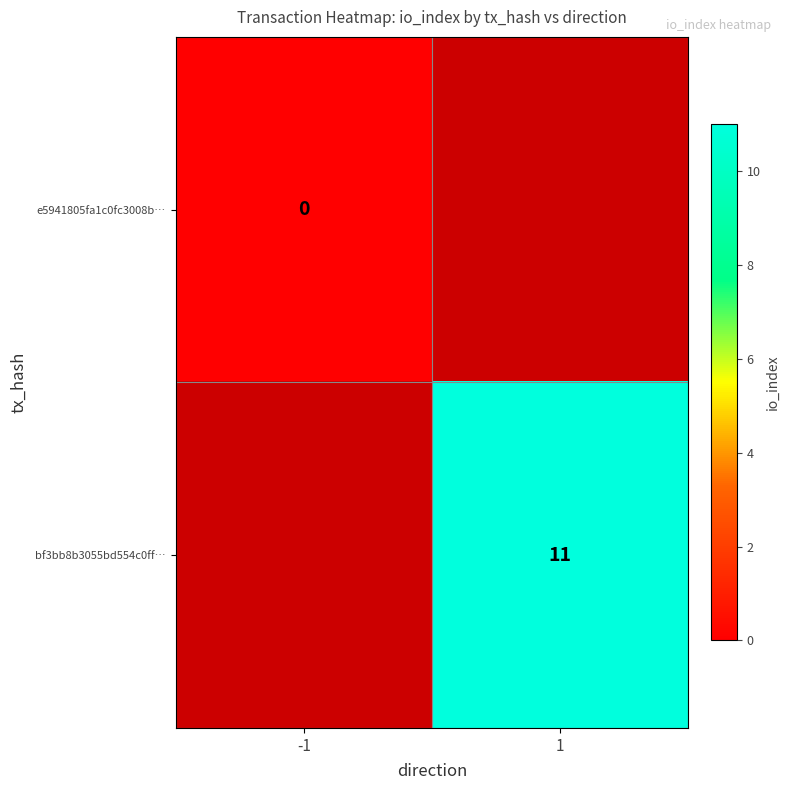

The bf3bb8b3055bd554c0ff… series shows 11 at 1. True or false?

True